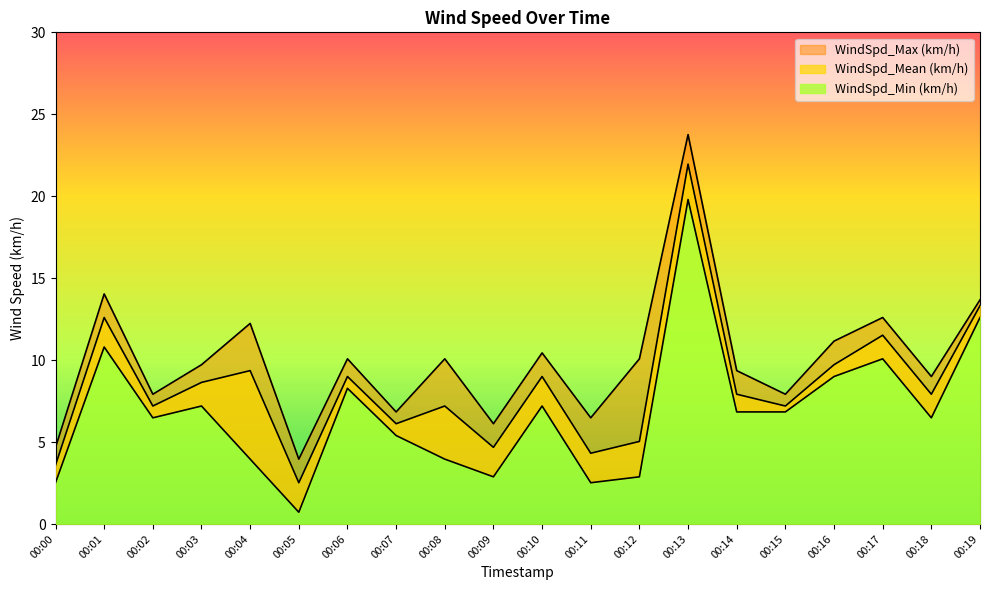

What are all the series names shown in the legend?

WindSpd_Mean (km/h), WindSpd_Min (km/h), WindSpd_Max (km/h)